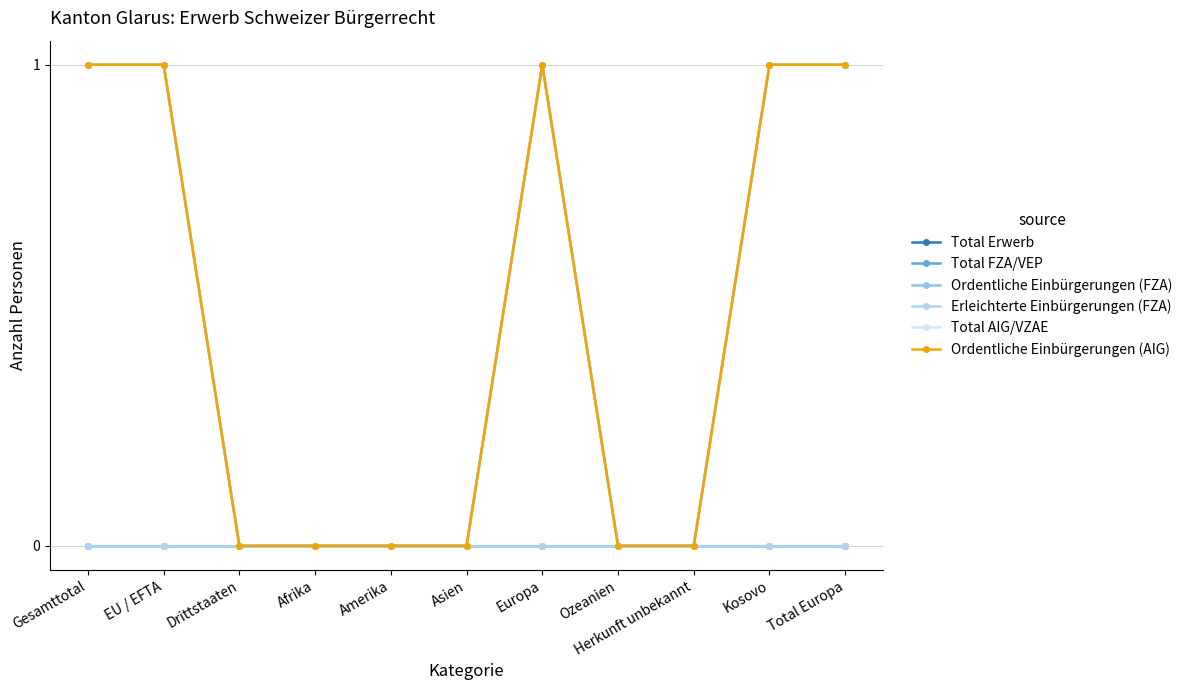

At which category does Ordentliche Einbürgerungen (AIG) reach its first local peak?

Europa